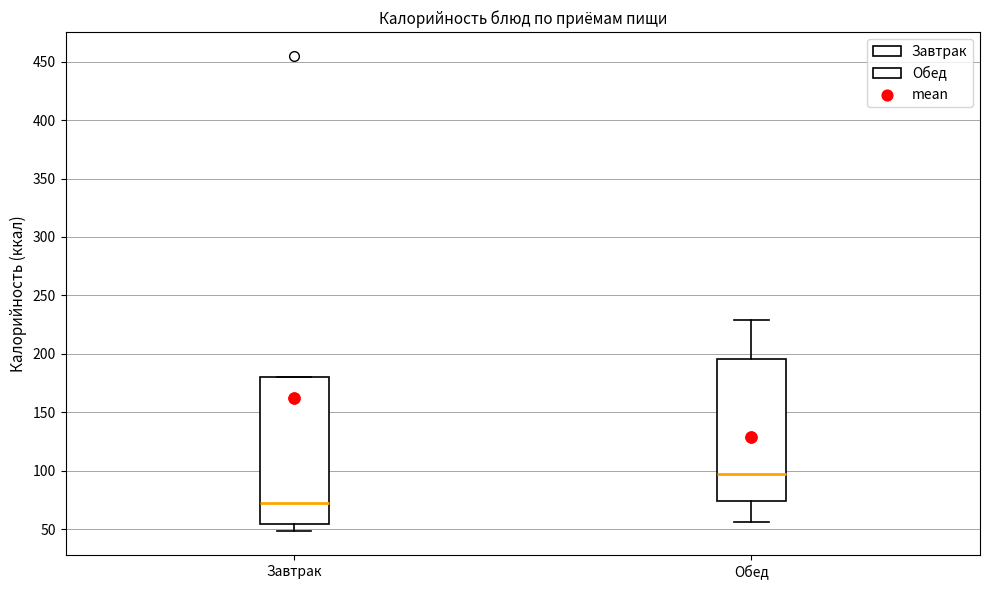

Where is the upper edge of the box for Завтрак on the y-axis? The values are not printed on the chart, so give them approximately, as read against the axis.

180